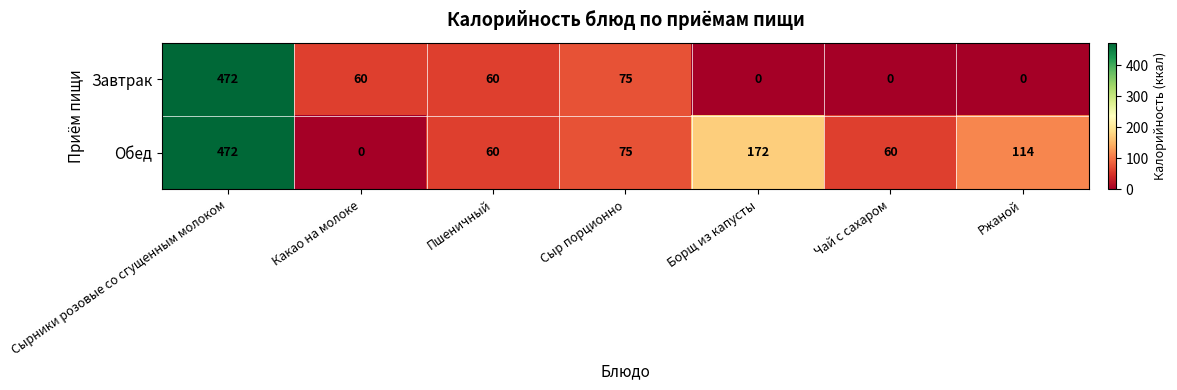

Reading left to right, extract all data points from this chart.

Завтрак: 472	60	60	75	0	0	0
Обед: 472	0	60	75	172	60	114